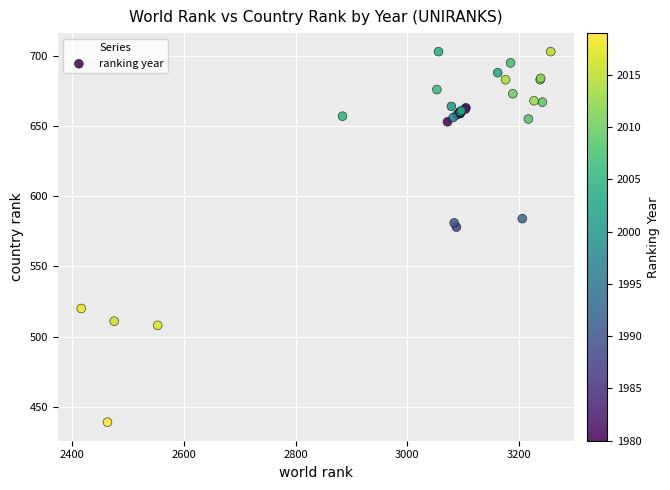

What Y value in the scatter plot is closest to 571?

578